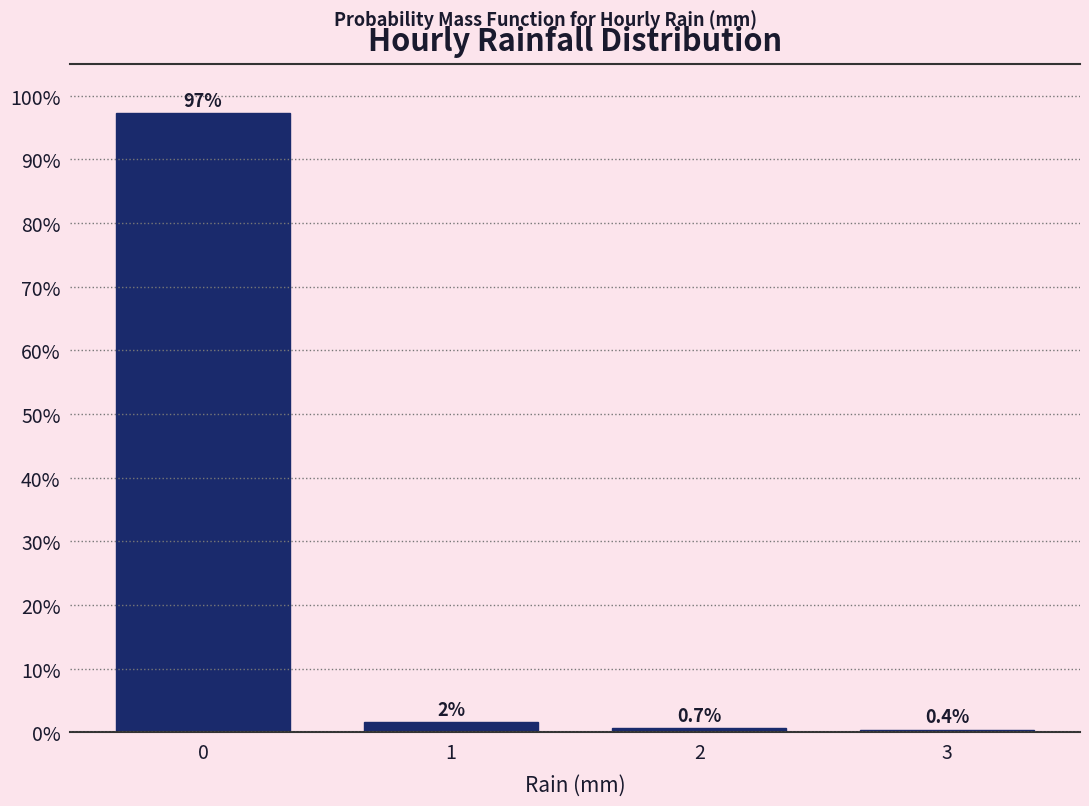

What is the minimum value shown in the chart?

0.4